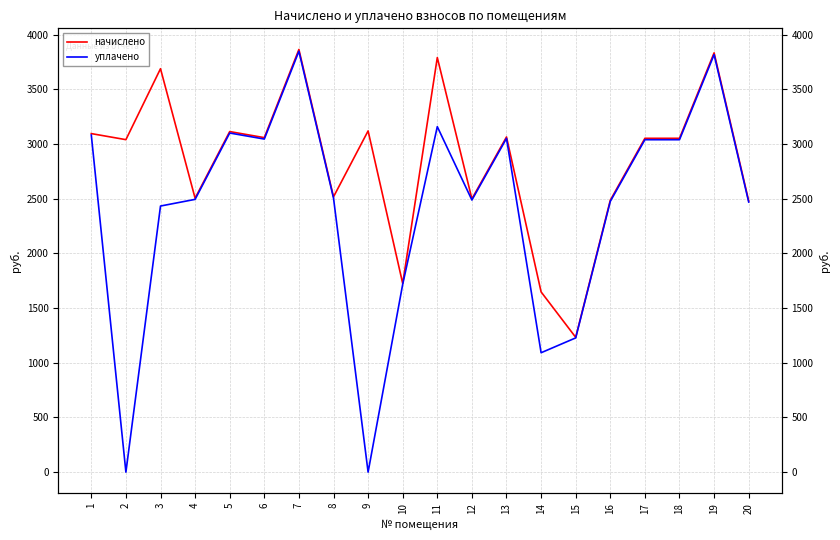

Which series has the widest spread of values?

уплачено